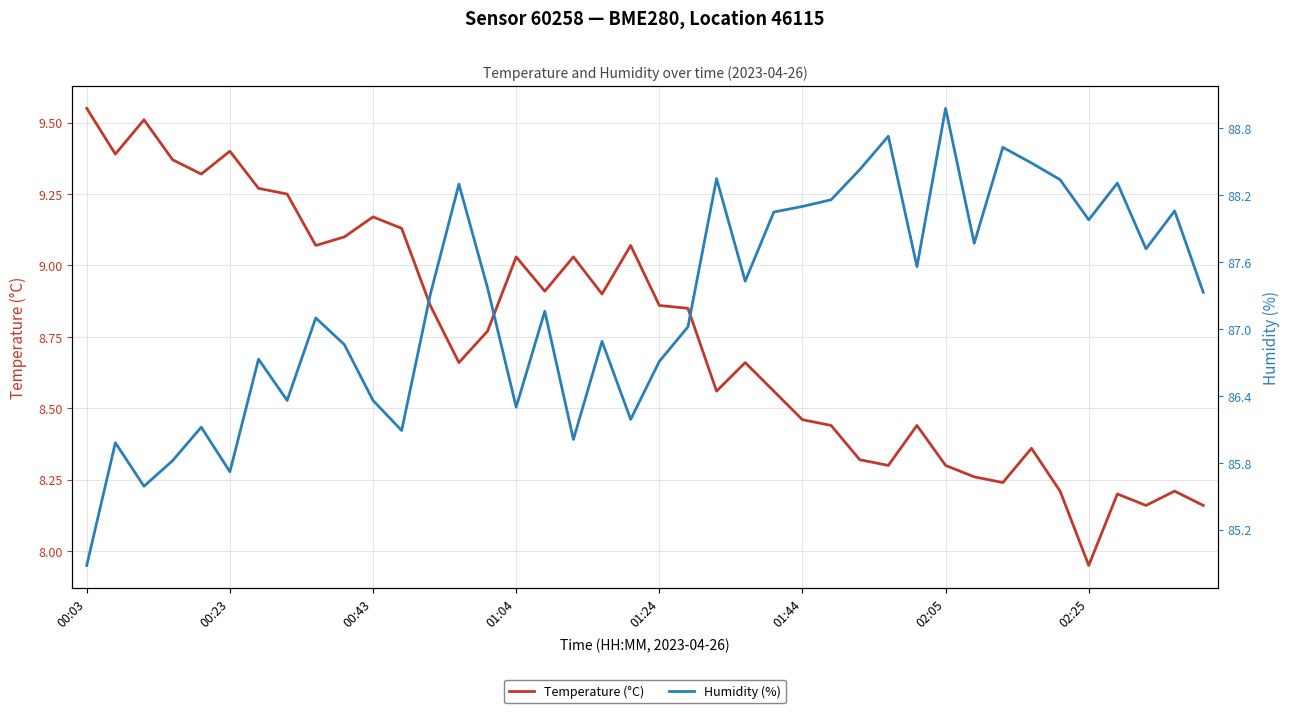

In Humidity (%), how many points are lower than both neighbors (excluding endpoints)?

12